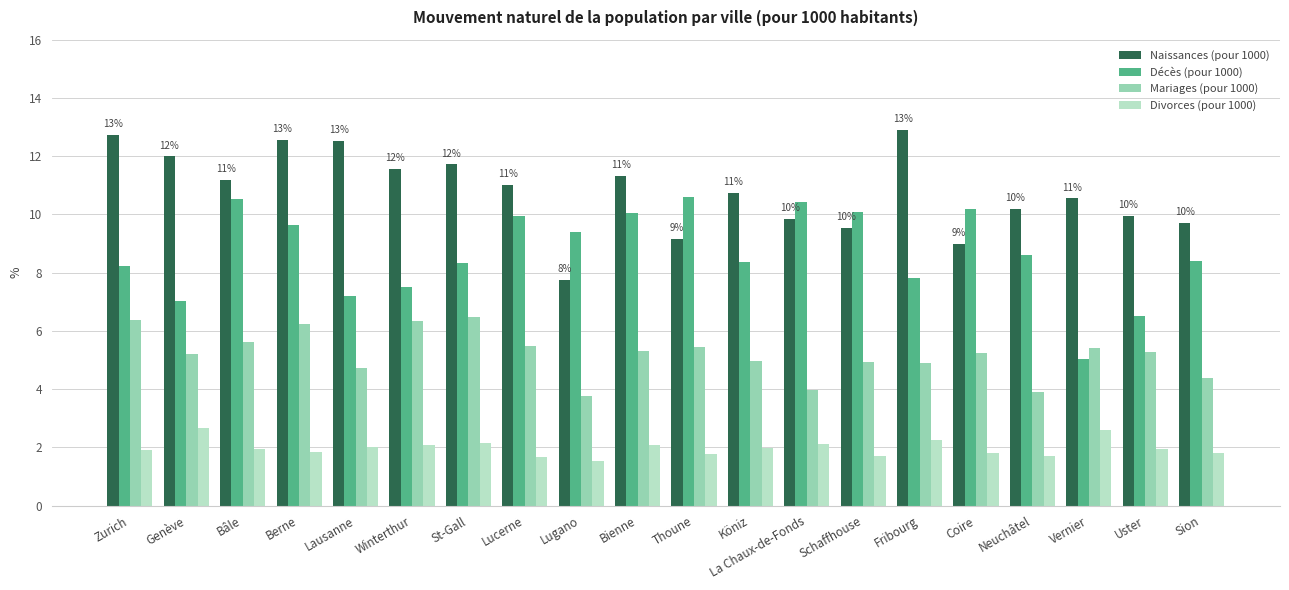

At which label does Décès (pour 1000) first exceed 8?

Zurich